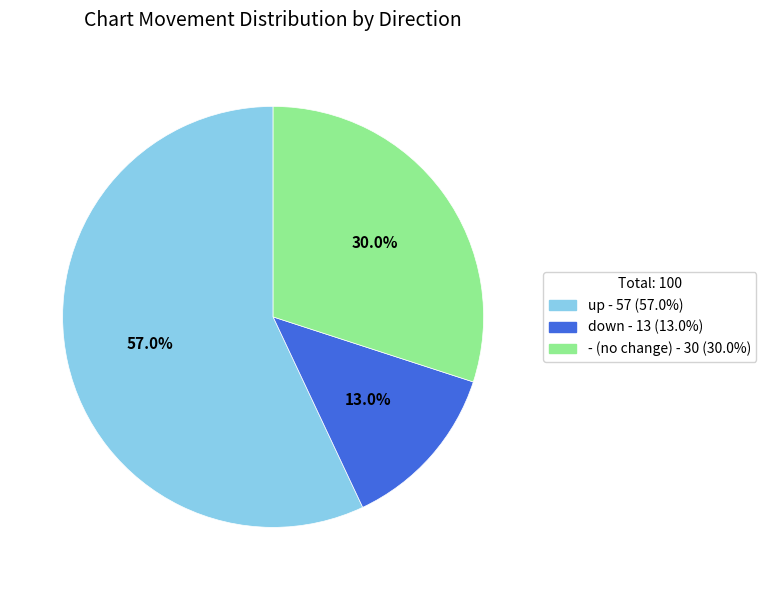

Approximately how many times larger is the value at - compared to up?

0.5